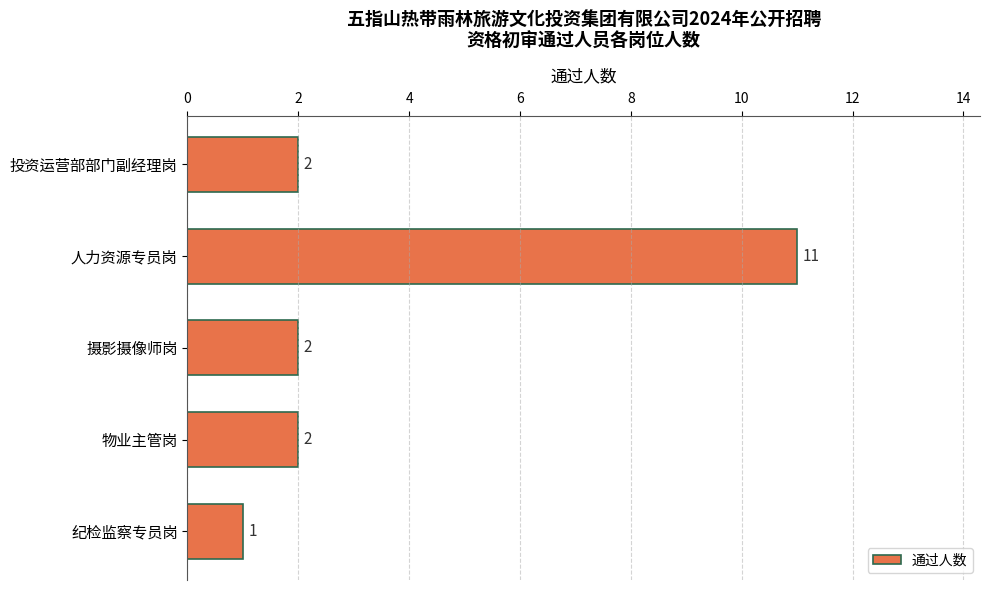

Does the chart contain any negative values?

No